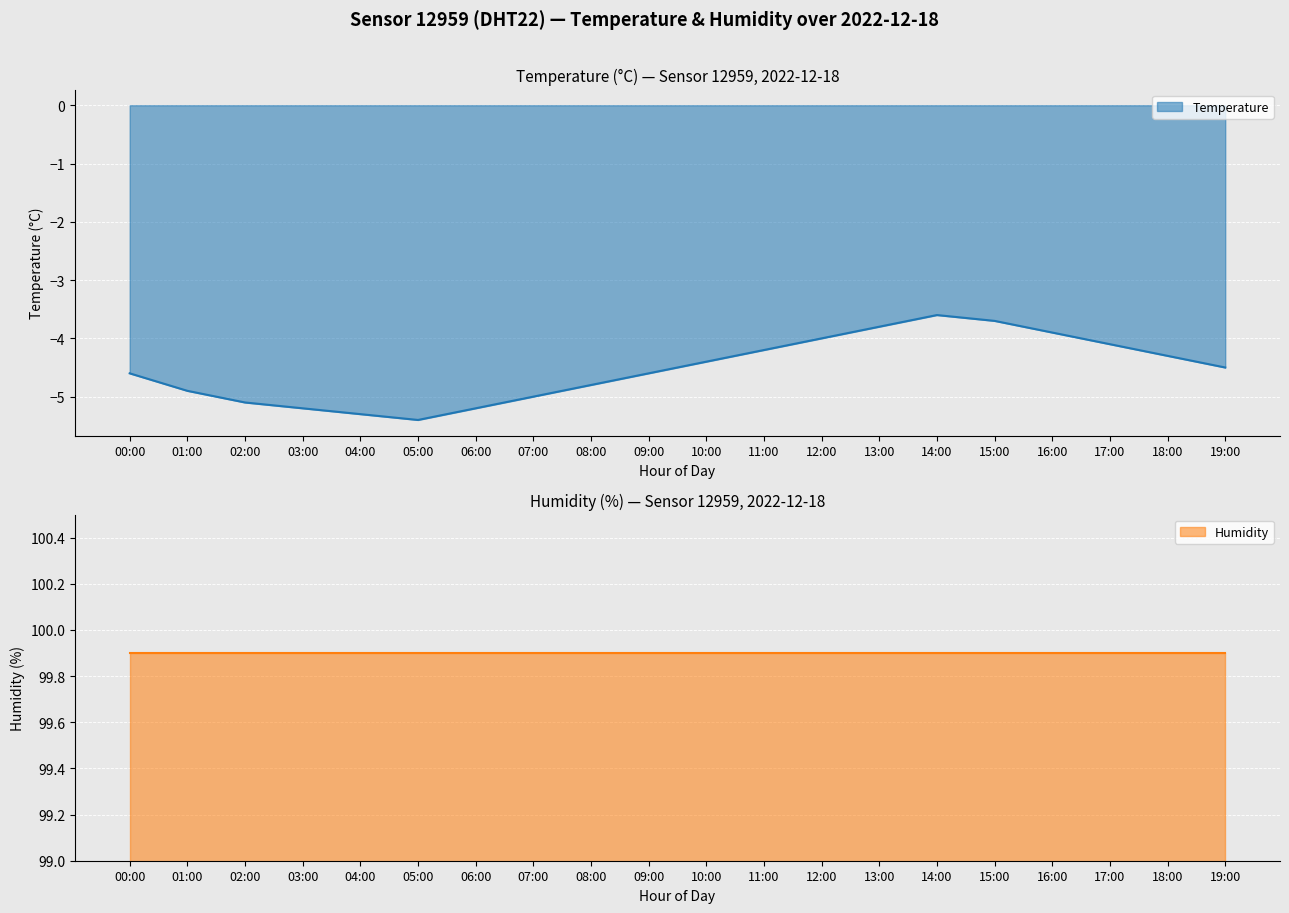

Reading right to left, transcribe all the data shown in this chart.

19:00=-4.5	18:00=-4.3	17:00=-4.1	16:00=-3.9	15:00=-3.7	14:00=-3.6	13:00=-3.8	12:00=-4.0	11:00=-4.2	10:00=-4.4	09:00=-4.6	08:00=-4.8	07:00=-5.0	06:00=-5.2	05:00=-5.4	04:00=-5.3	03:00=-5.2	02:00=-5.1	01:00=-4.9	00:00=-4.6